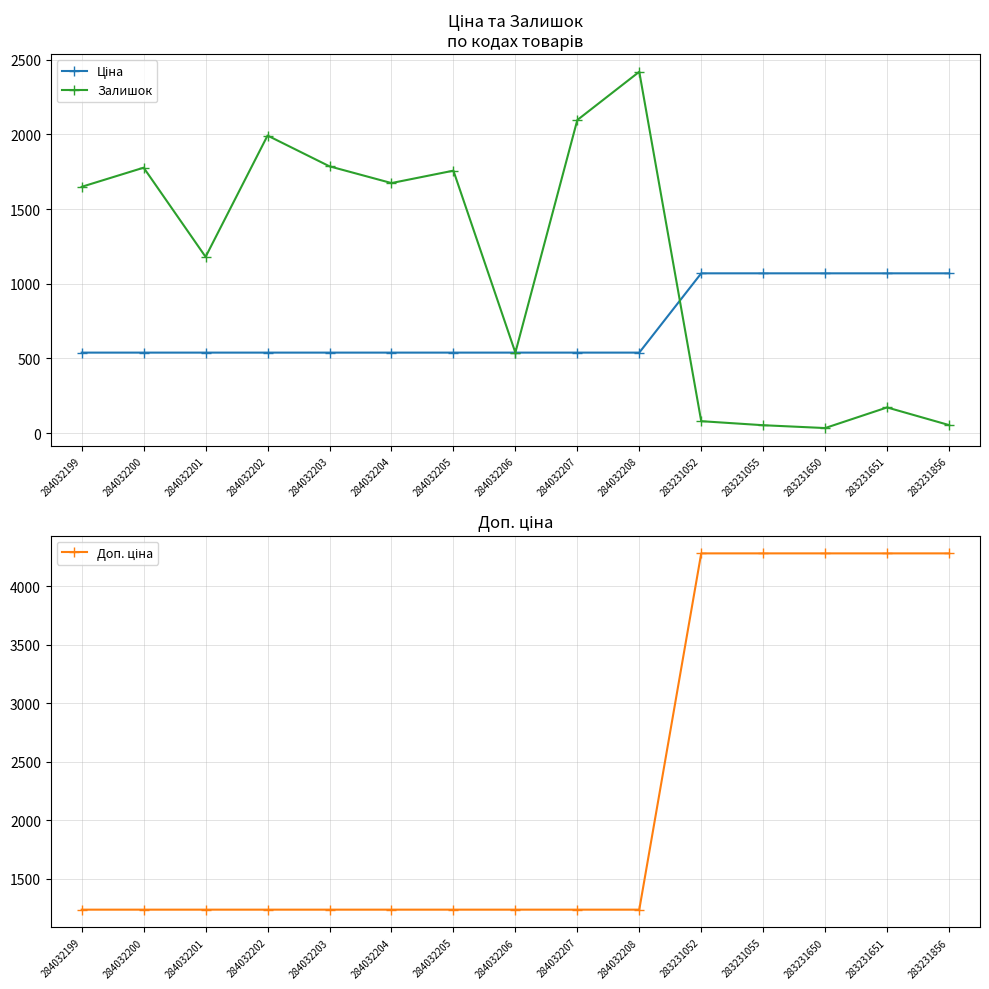

How many interior local peaks does the Залишок series have?

5